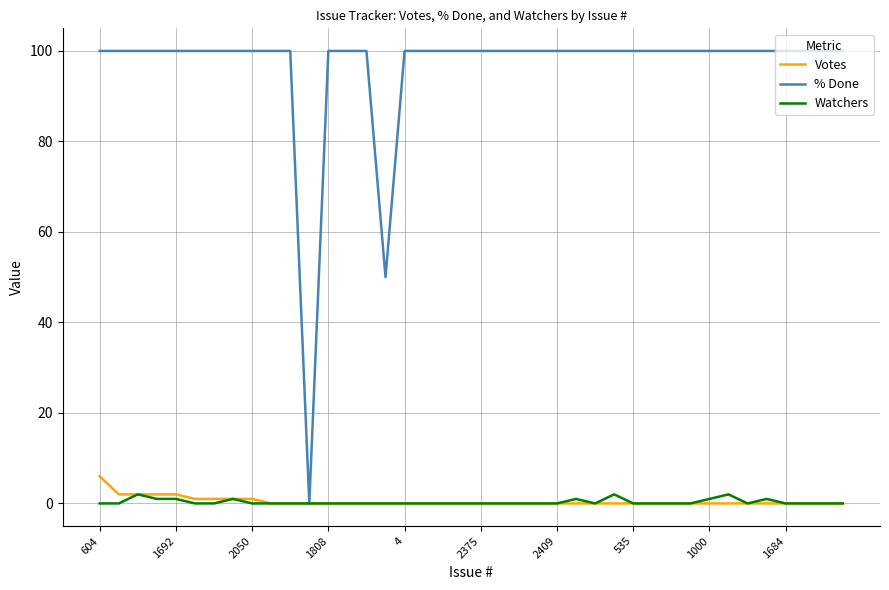

Which series has the largest total across all categories?

% Done